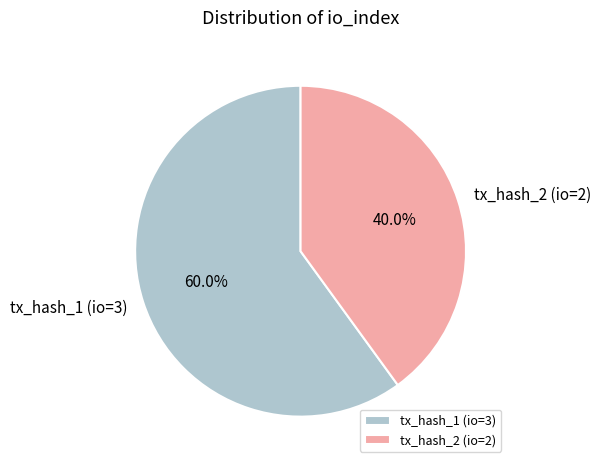

Between tx_hash_1 (io=3) and tx_hash_2 (io=2), which is larger?

tx_hash_1 (io=3)